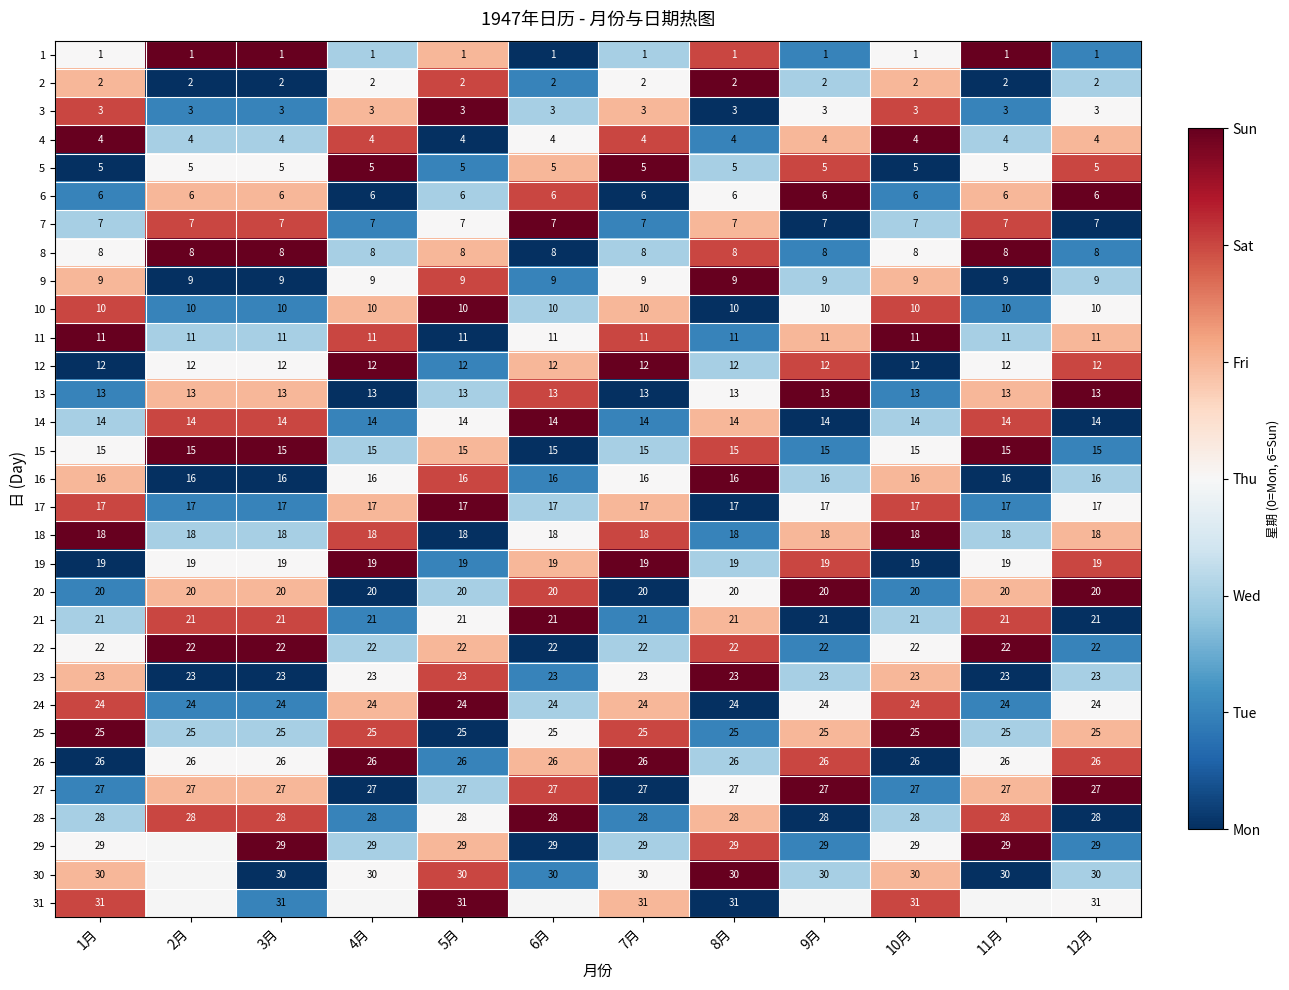

True or false: 23 has a value of 4.6 at 4月.

False